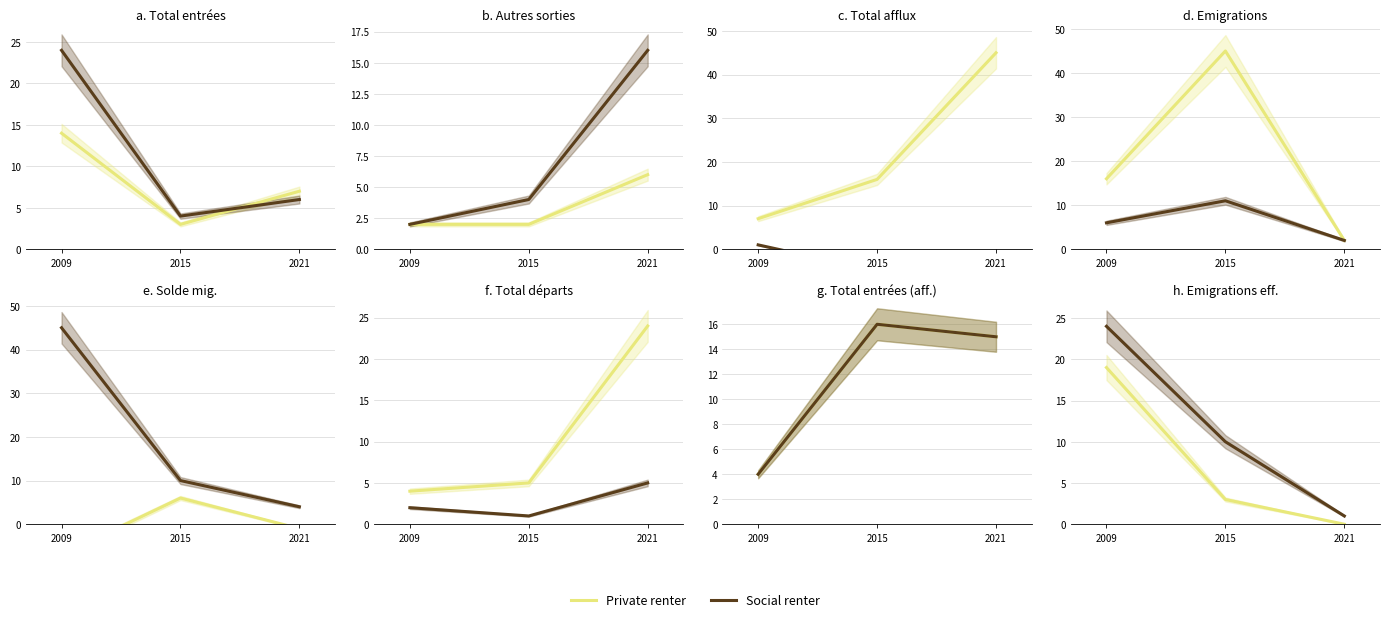

What are all the series names shown in the legend?

Private renter, Social renter